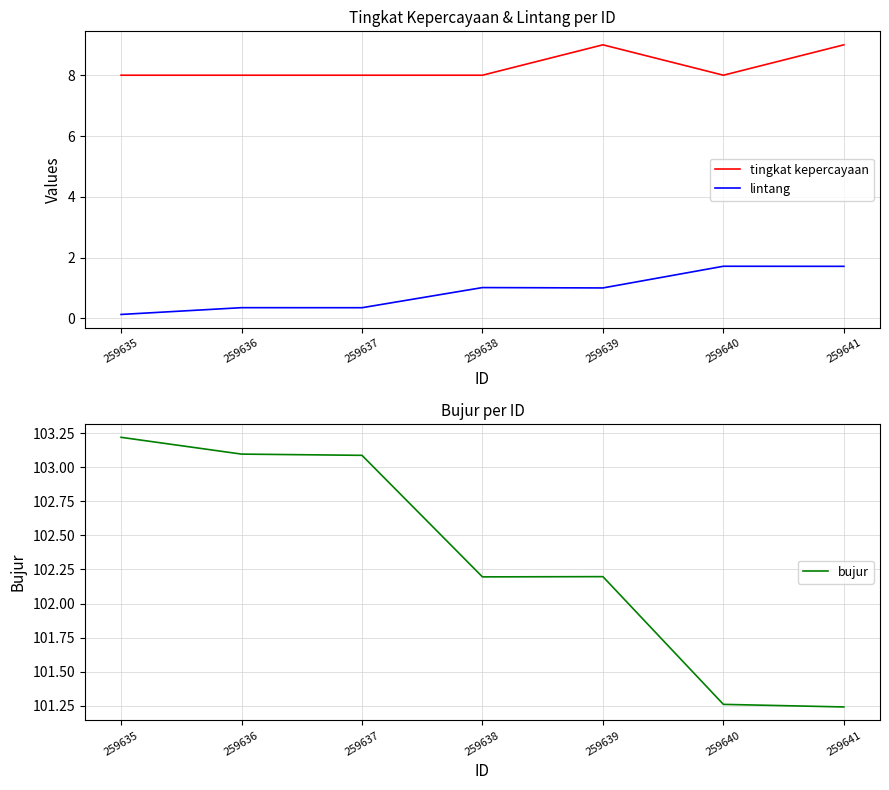

Is it true that tingkat kepercayaan equals 3.1 at 259640?

False